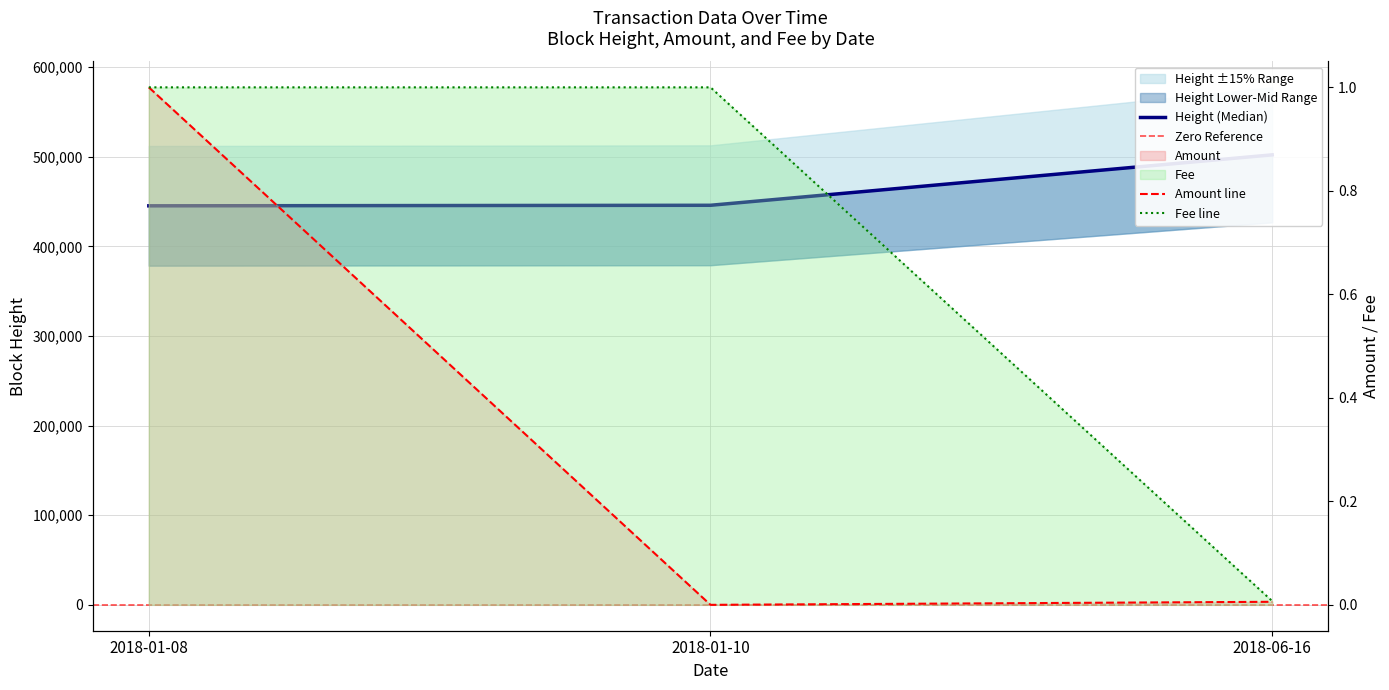

What is the sum of all Height values?

1393202.0